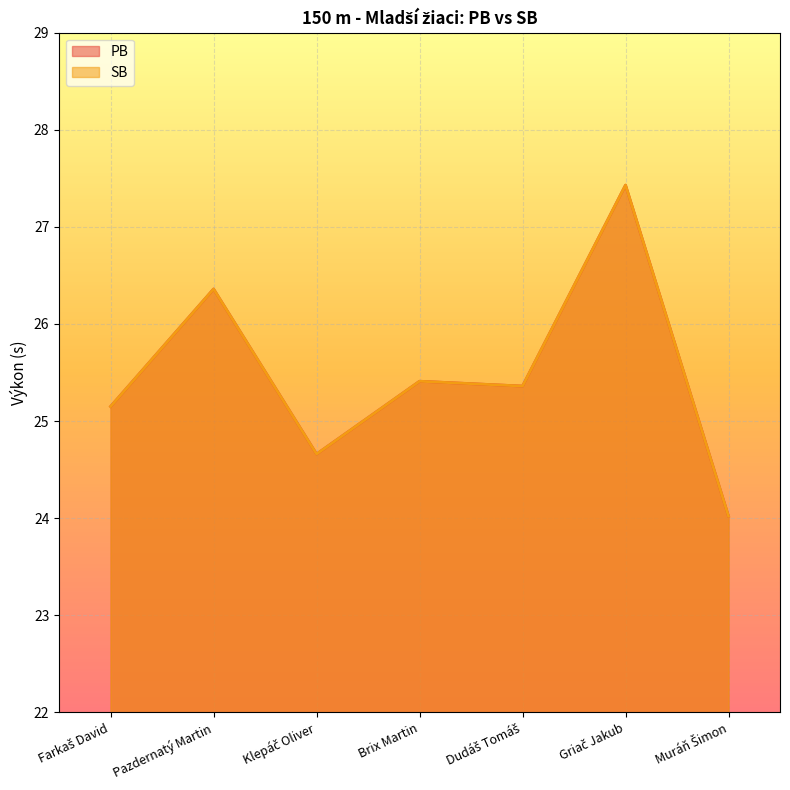

How many lines are shown in the chart?

2